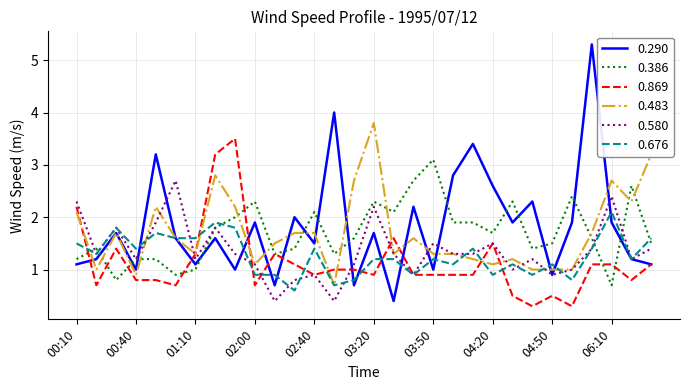

What is the highest value of the 0.290 series?

5.3